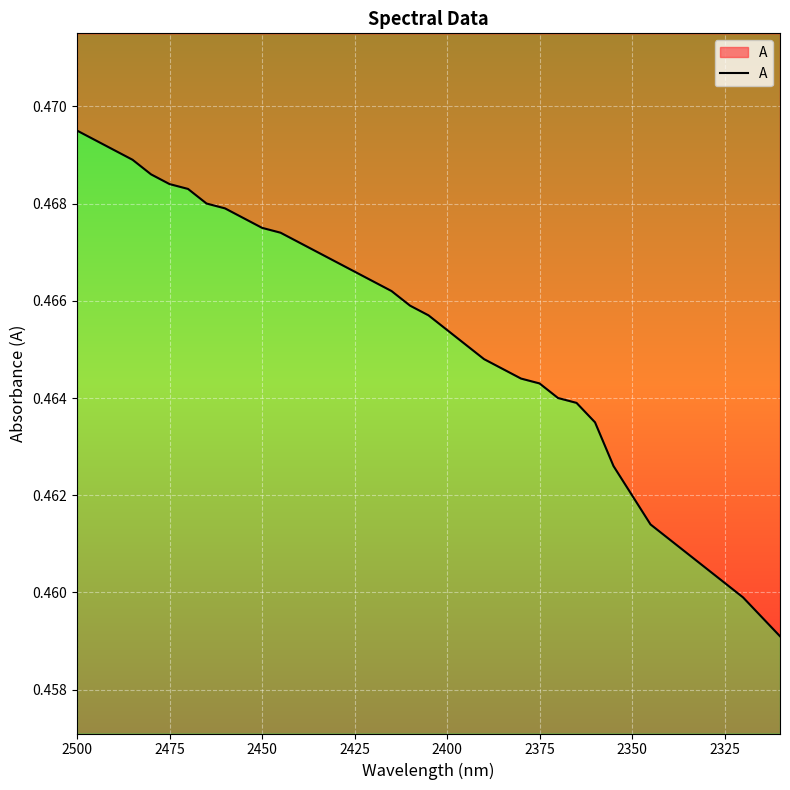

Reading left to right, extract all data points from this chart.

0.5	0.5	0.5	0.5	0.5	0.5	0.5	0.5	0.5	0.5	0.5	0.5	0.5	0.5	0.5	0.5	0.5	0.5	0.5	0.5	0.5	0.5	0.5	0.5	0.5	0.5	0.5	0.5	0.5	0.5	0.5	0.5	0.5	0.5	0.5	0.5	0.5	0.5	0.5